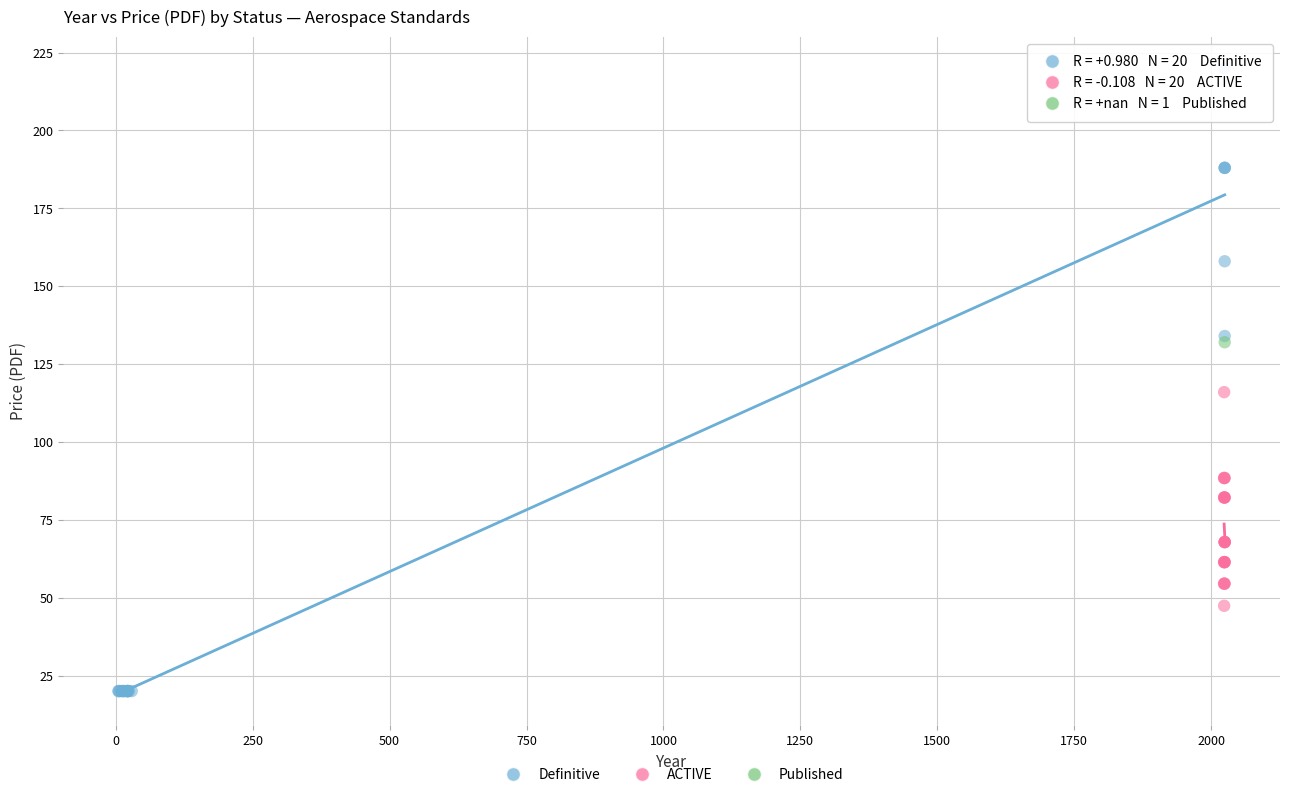

Which series contains the highest Y value?

Definitive